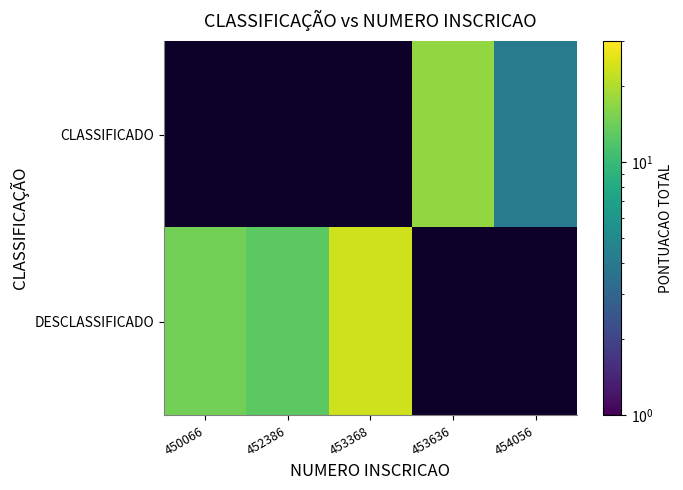

How many values in CLASSIFICADO are above zero?

2